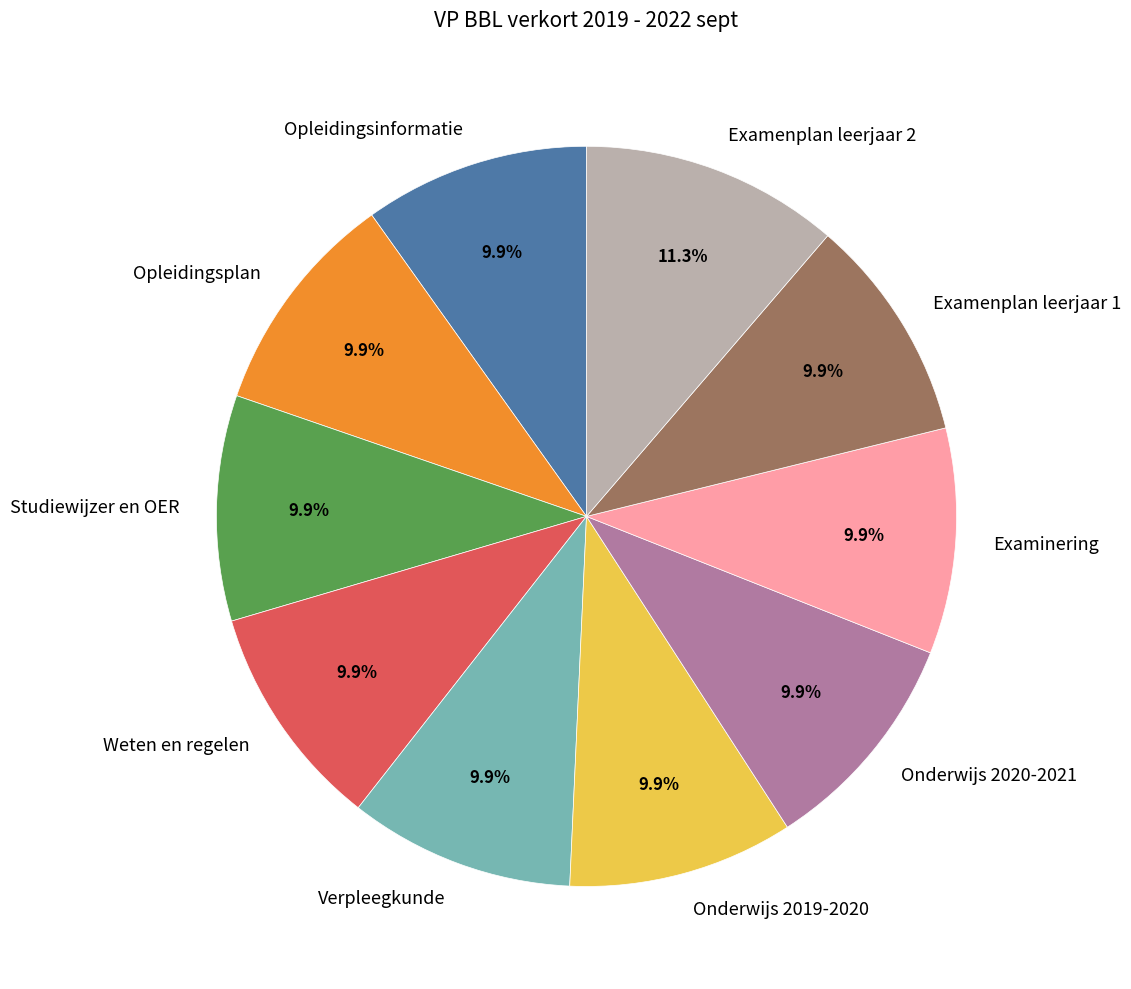

How many slices are in this pie chart?

10